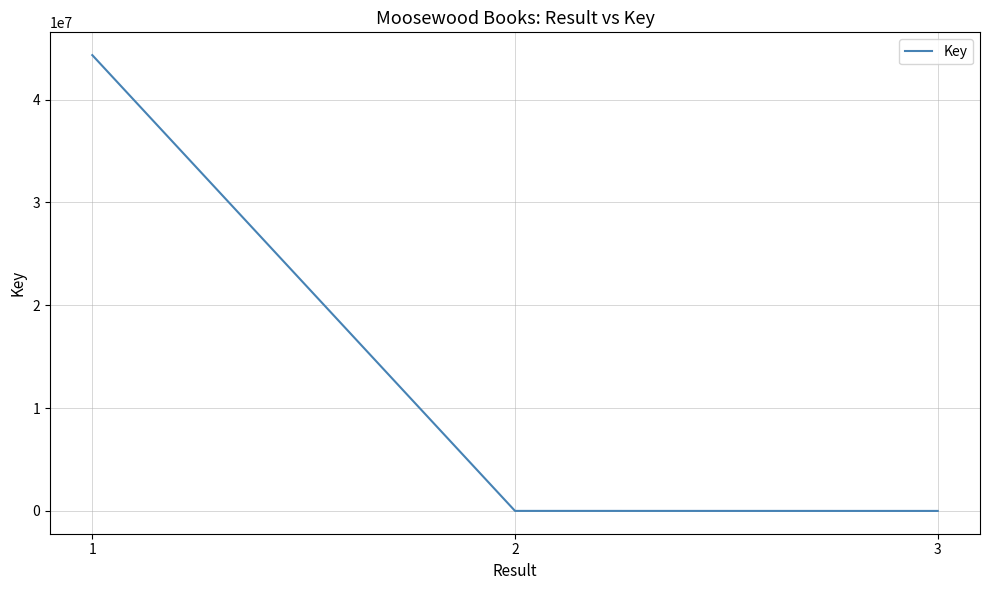

Is it true that the value at 1 is 44330202?

True